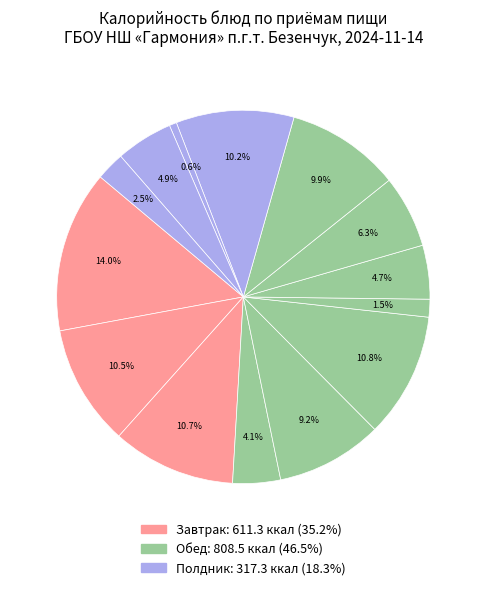

Rank the categories by value from lowest to highest.

Полдник (Салат), Обед (Соус томатный), Полдник (Чай с сахаром), Обед (Суп картофельный), Обед (Компот), Полдник (Хлеб пшеничный), Обед (Хлеб ржано-пшеничный), Обед (Сарделька), Обед (Хлеб пшеничный), Полдник (Омлет), Завтрак (Кофейный напиток), Завтрак (Батон с маслом и сыром), Обед (Макаронные изделия), Завтрак (Каша пшеничная)